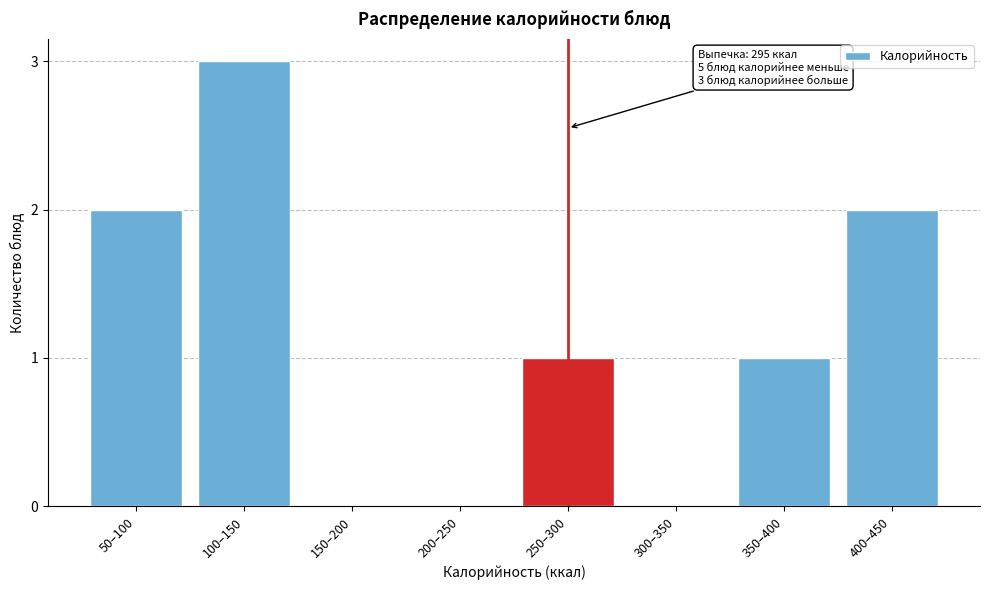

Reading right to left, list all the values displayed in this chart.

400–450=2	350–400=1	300–350=0	250–300=1	200–250=0	150–200=0	100–150=3	50–100=2